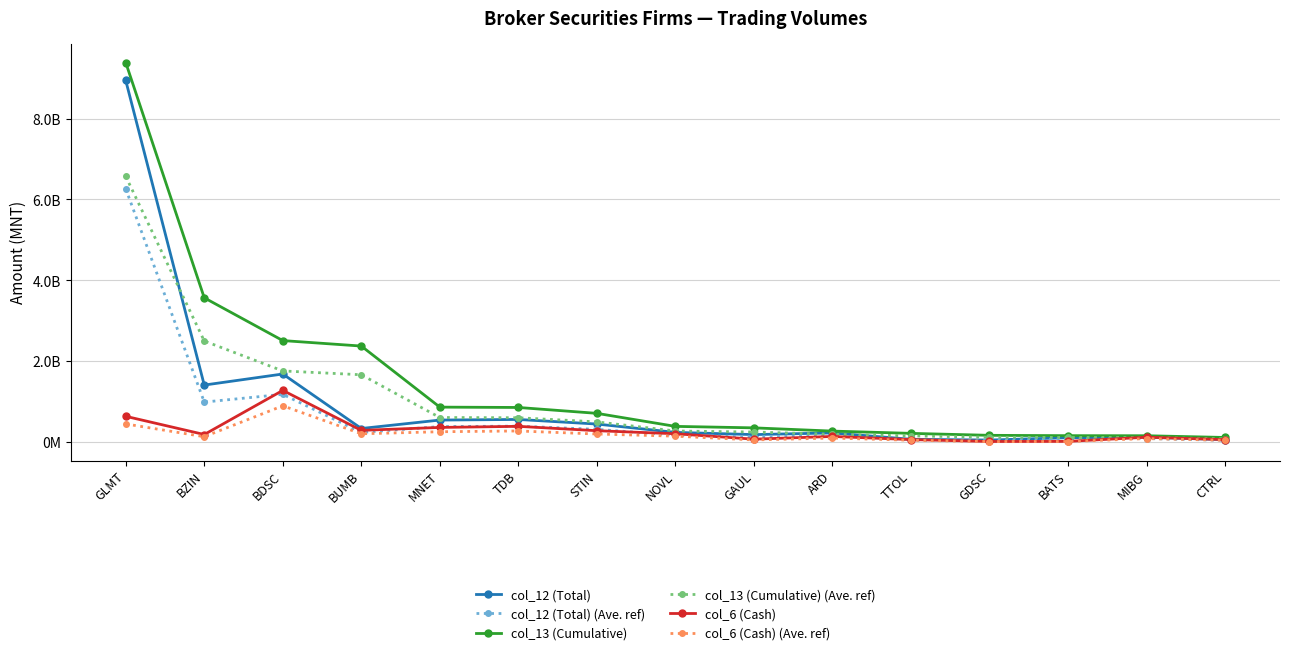

Where is the first local minimum for col_6 (Cash)?

BZIN